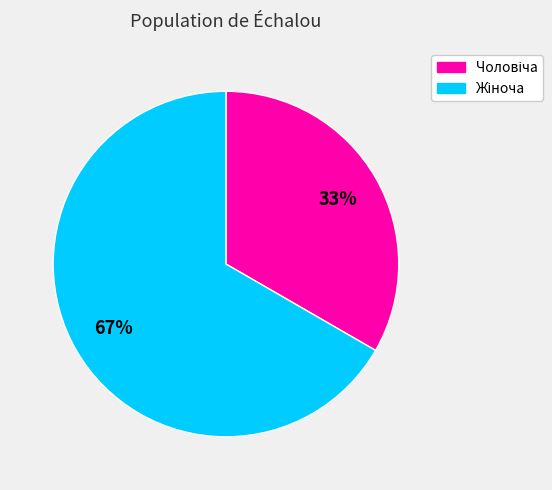

To the nearest percent, what is the average slice percentage?

50%